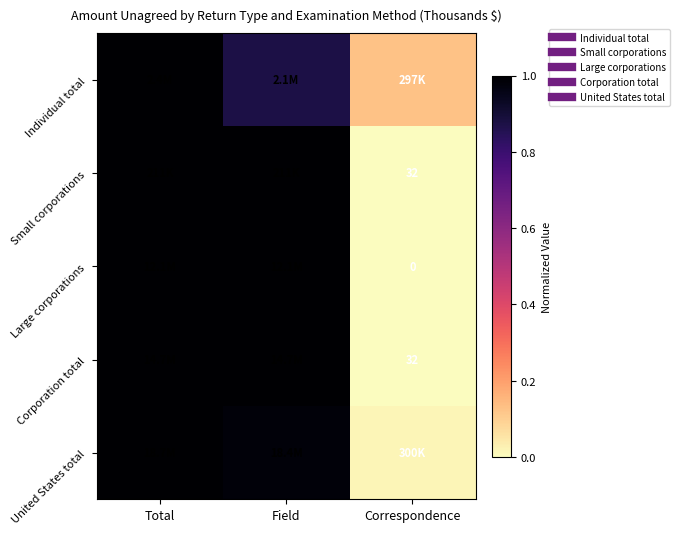

Rank the series at Field from highest to lowest value.

Large corporations, Corporation total, Small corporations, United States total, Individual total